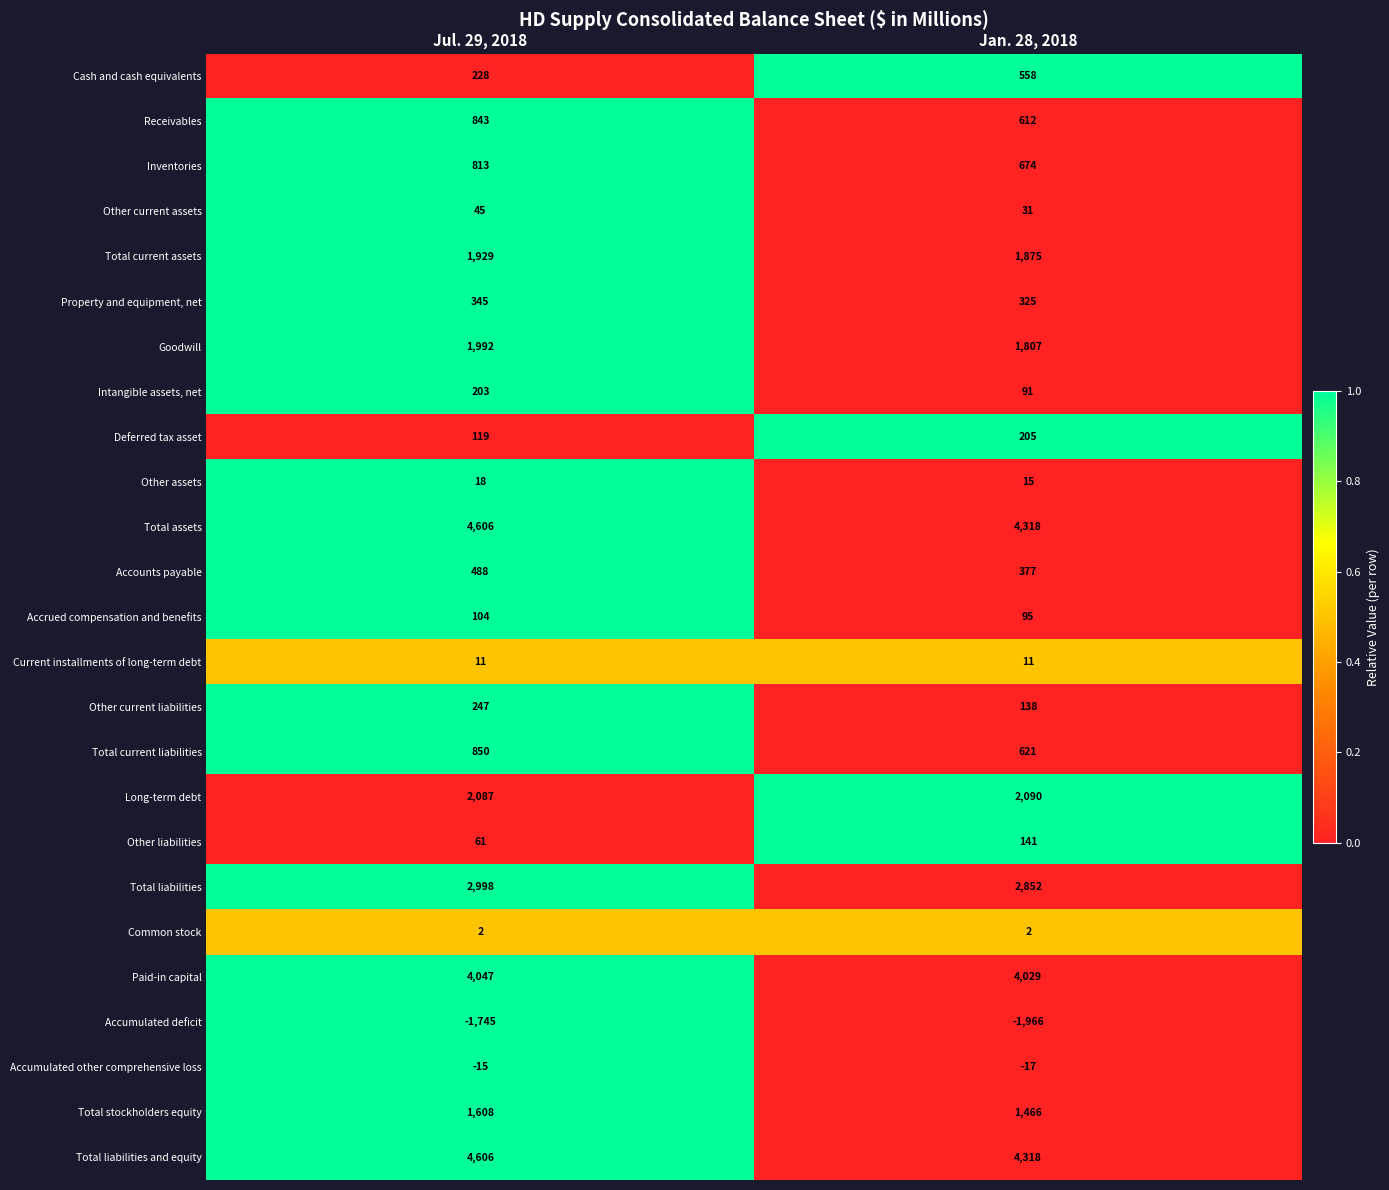

What is the total value across all series at Jul. 29, 2018?

26490